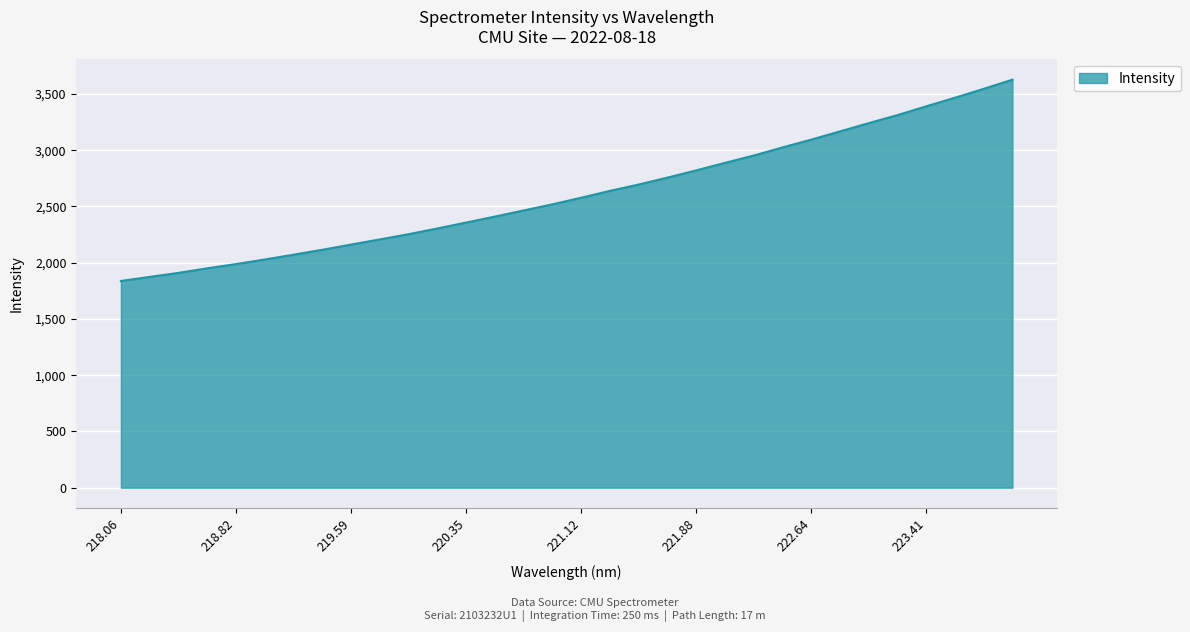

What is the sum of all values?

83651.9